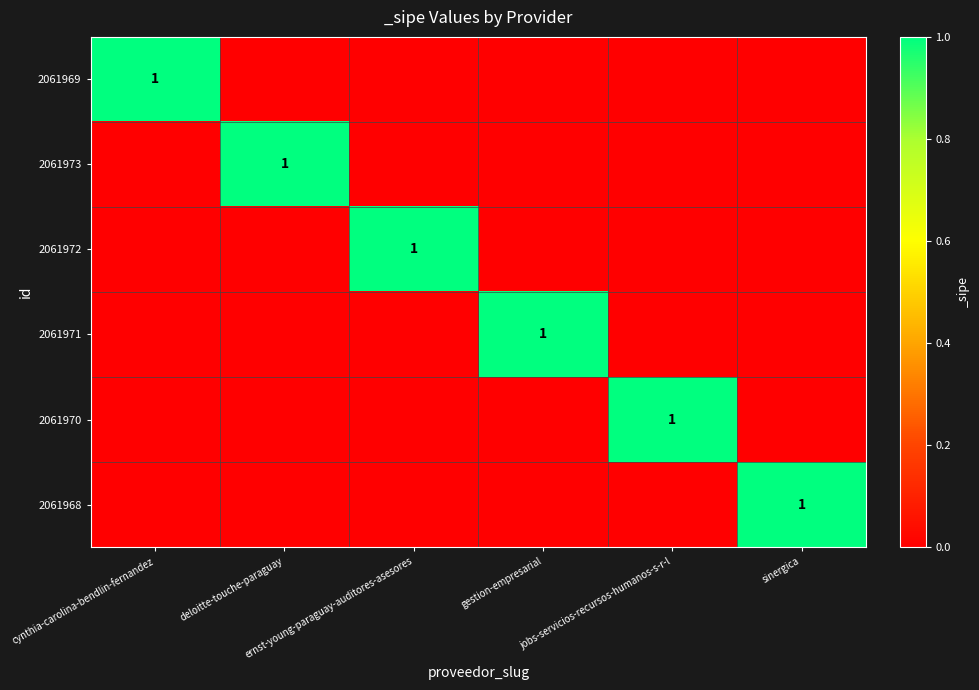

Is it true that 2061971 equals 1 at deloitte-touche-paraguay?

False